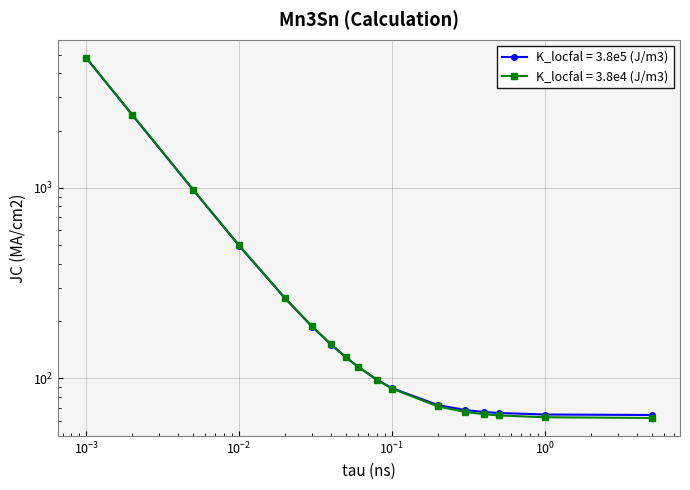

What is the maximum value shown in the chart?

4825.9